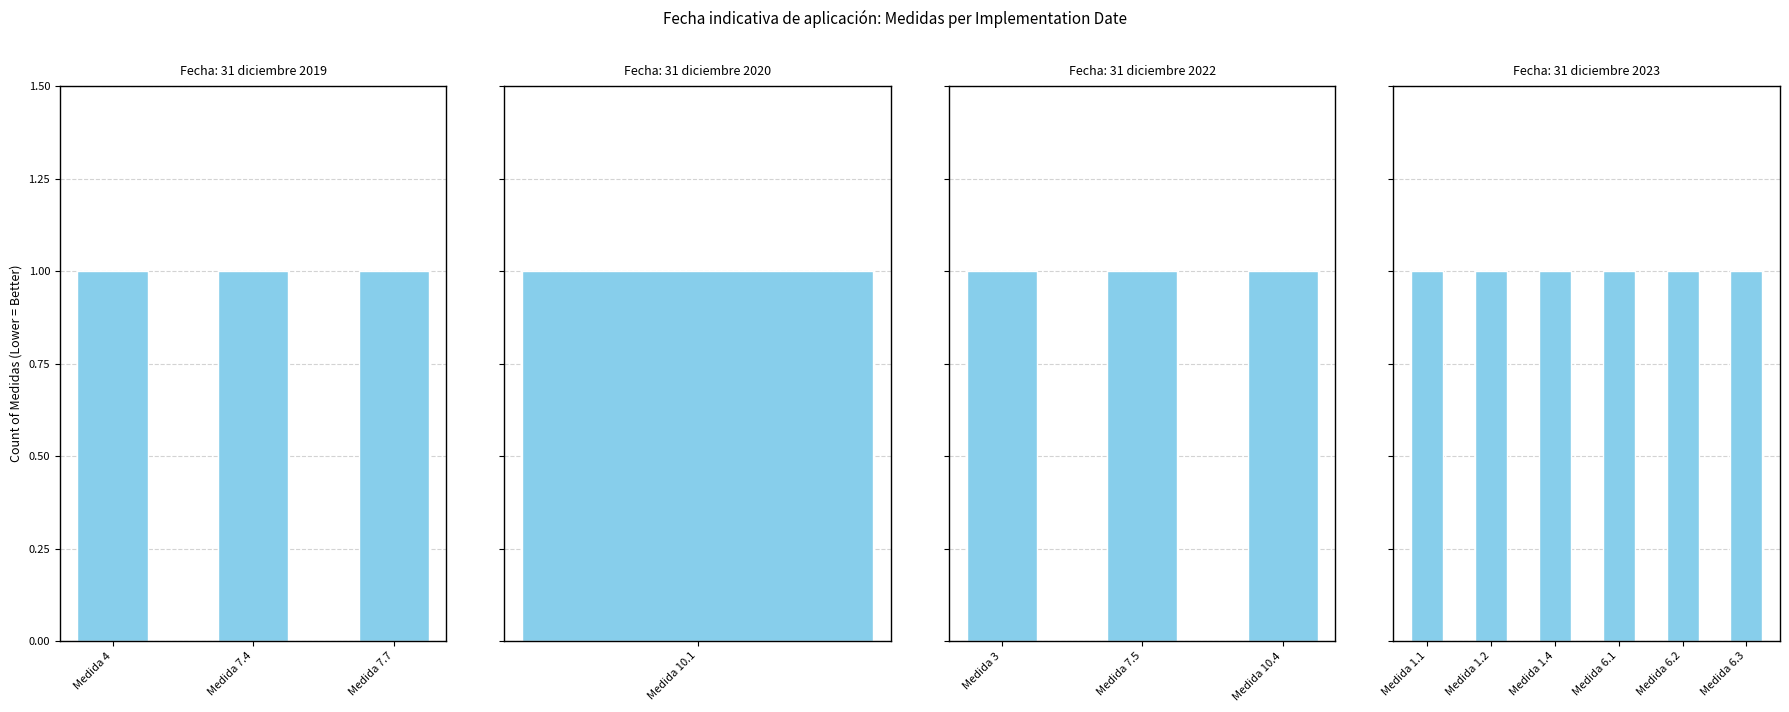

Count the number of data series in this chart.

1